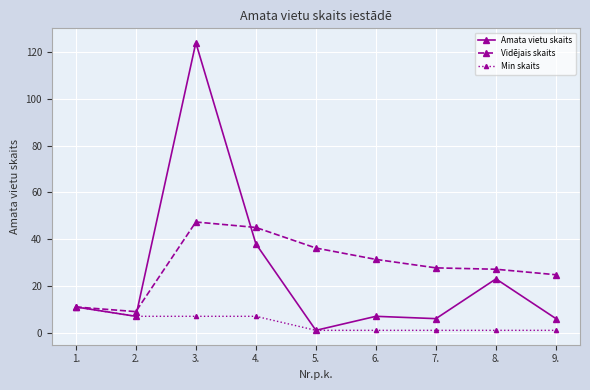

What is the maximum value for Min skaits?

11.0